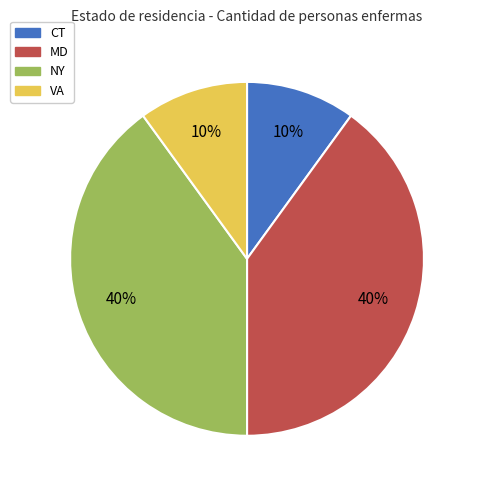

To the nearest percent, what is the difference between the MD and CT slice percentages?

30%